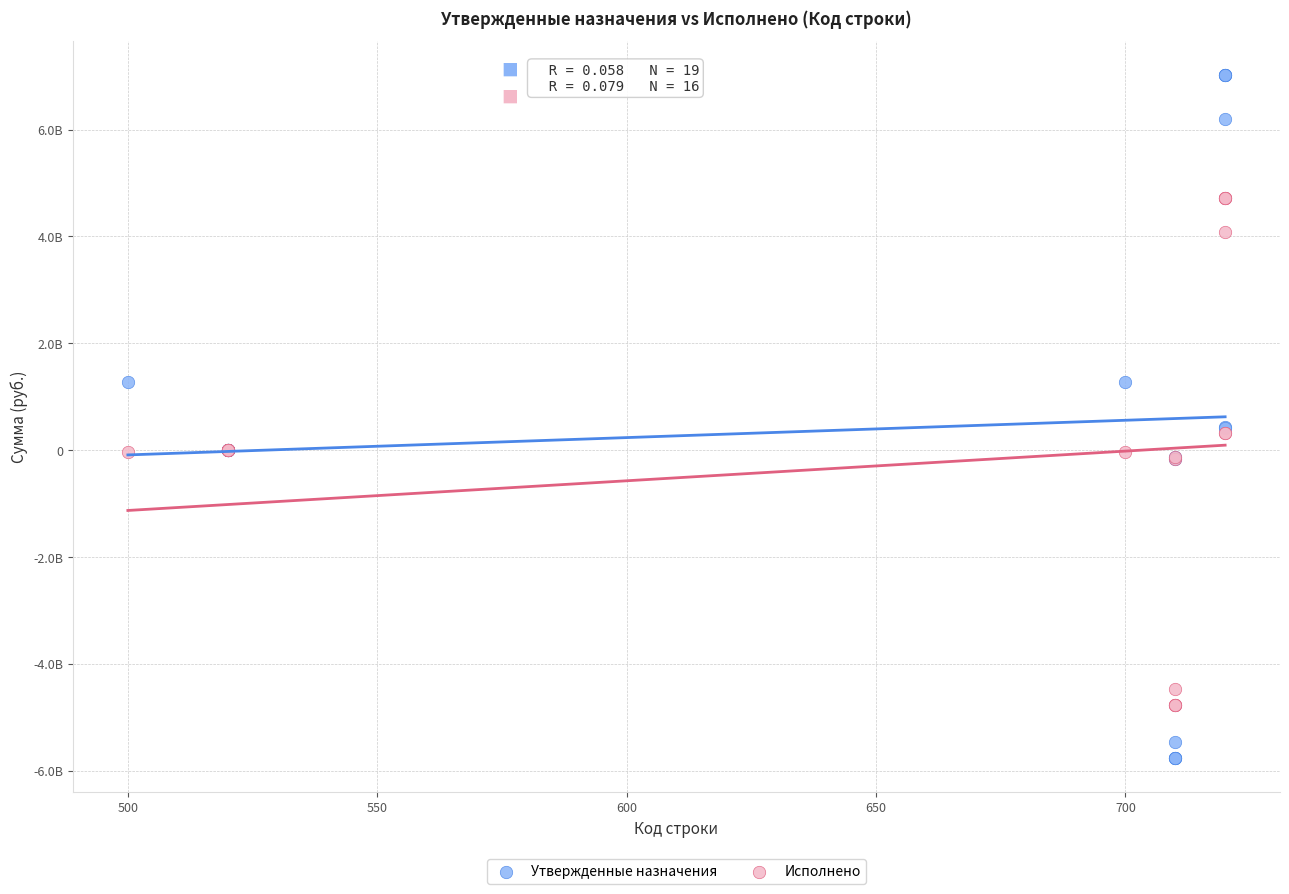

What are all the series names shown in the legend?

Утвержденные назначения, Исполнено